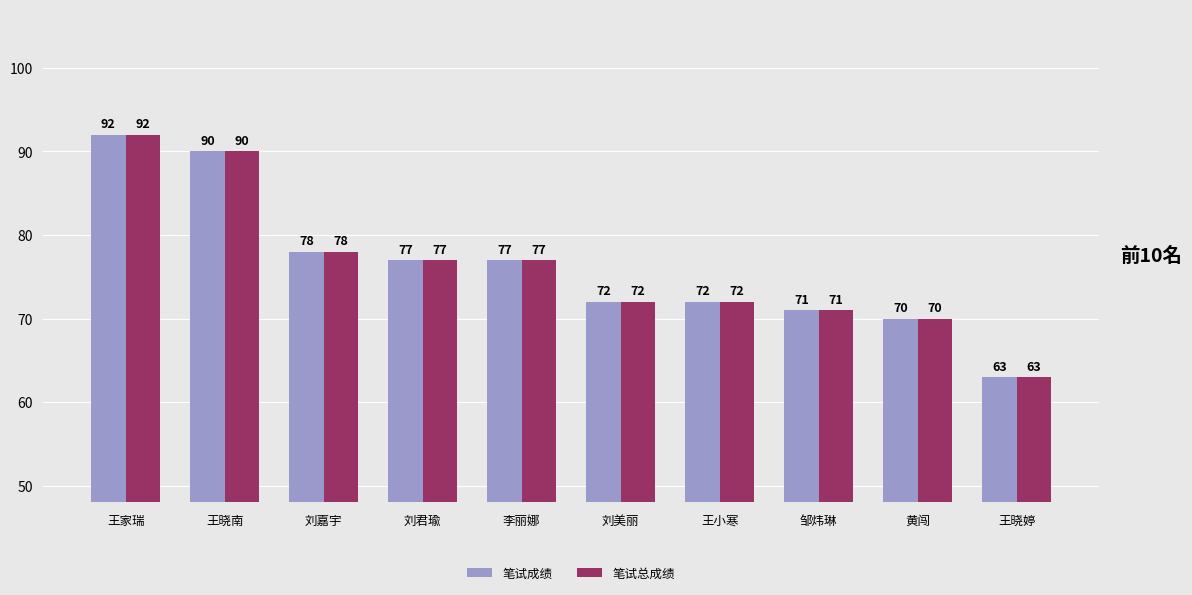

At which label does 笔试成绩 first exceed 77?

王家瑞